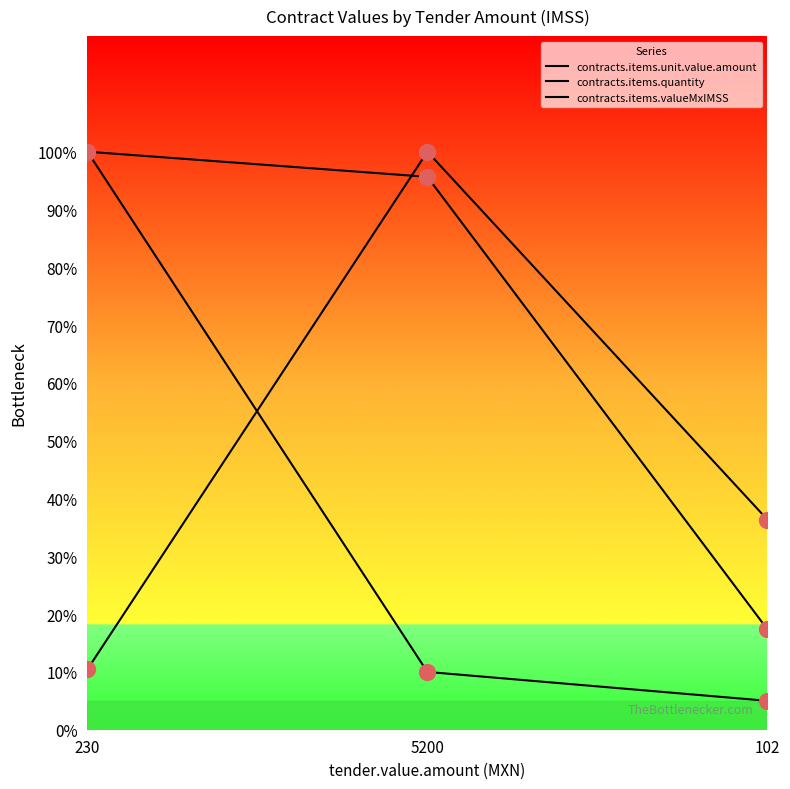

Which series has the largest total across all categories?

contracts.items.valueMxIMSS